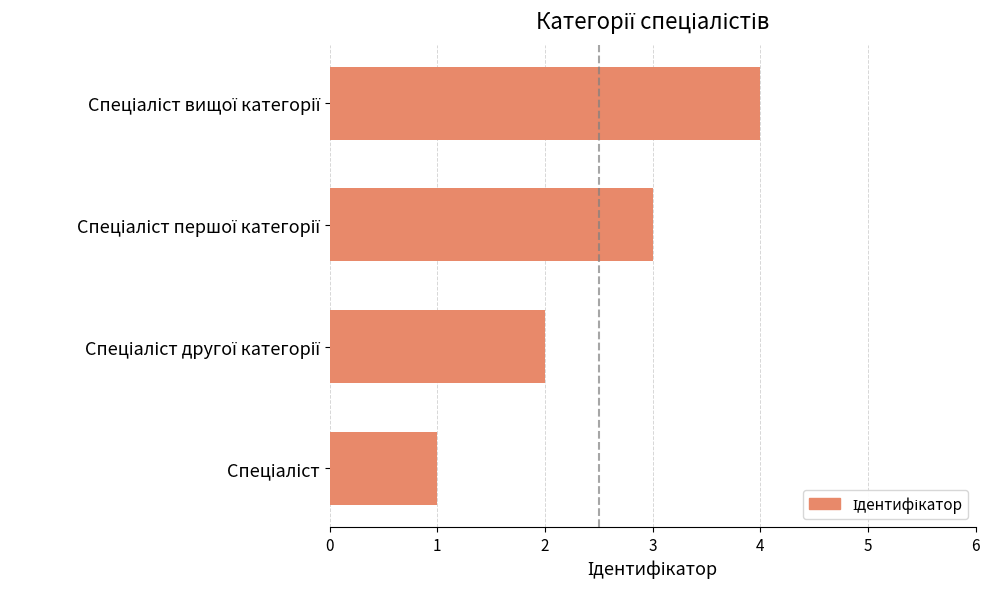

What is the greatest value displayed?

4